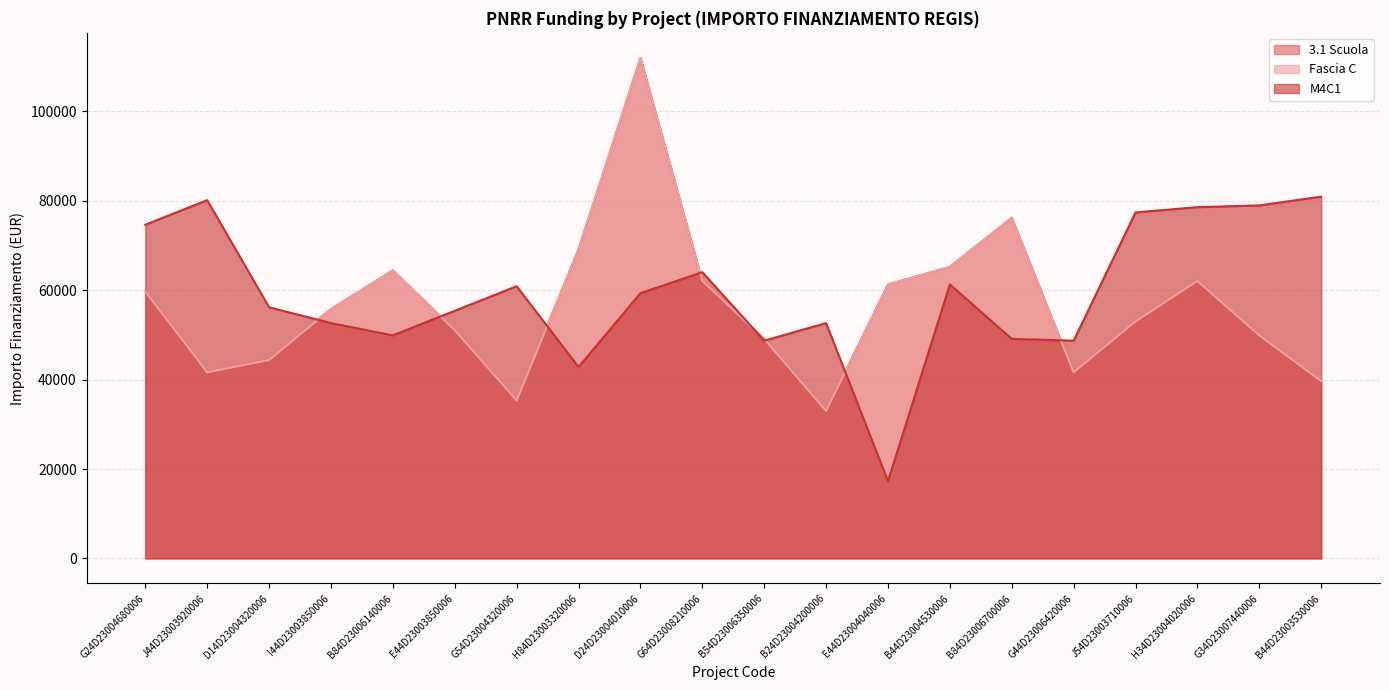

At which category is the sum across all series the highest?

D24D23004010006